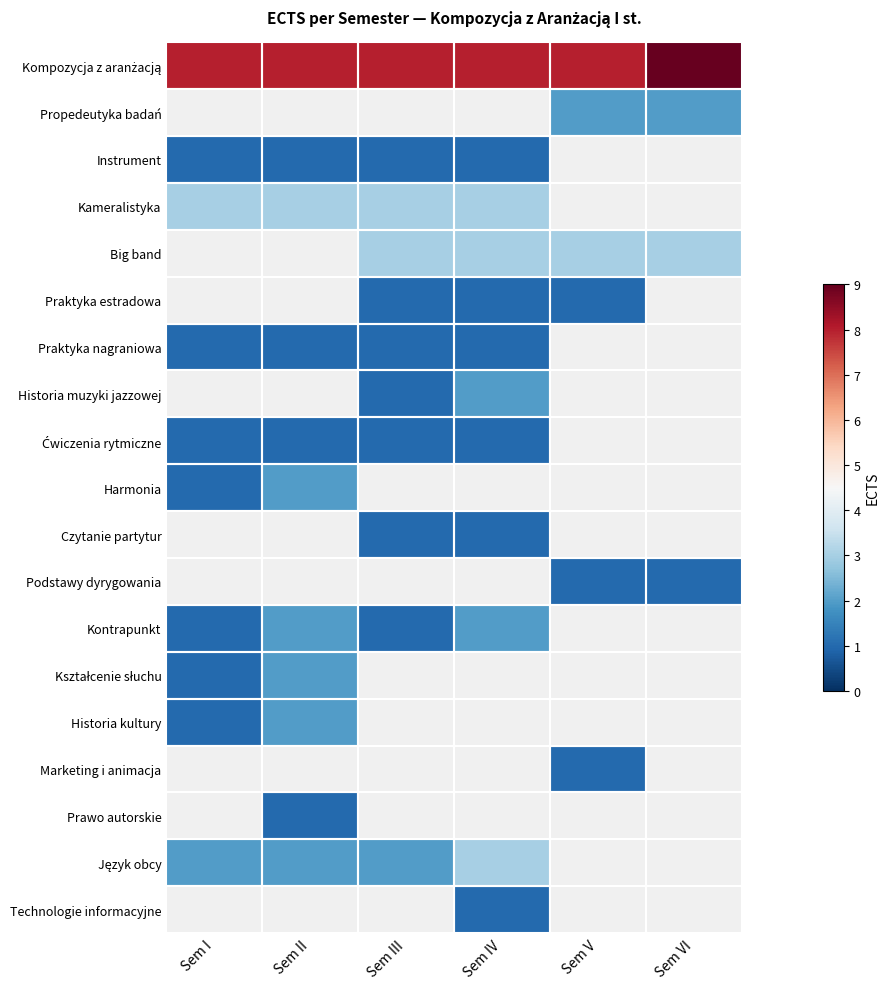

How many values in Marketing i animacja are above zero?

1